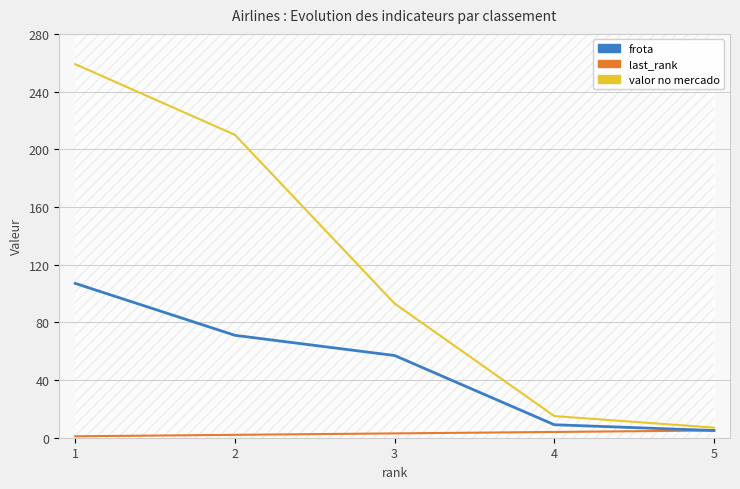

True or false: last_rank has more than 0 interior local peaks.

False